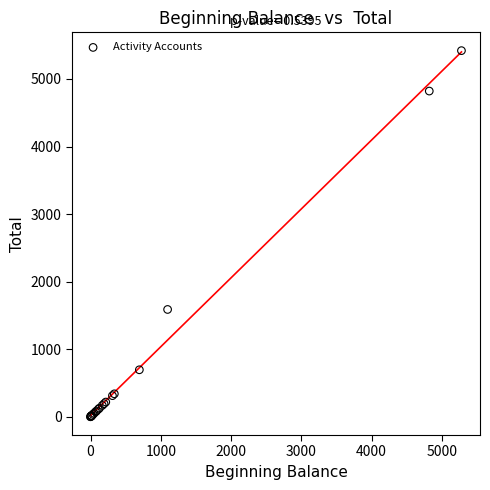

What Y value in the scatter plot is closest to 2709?

1588.0